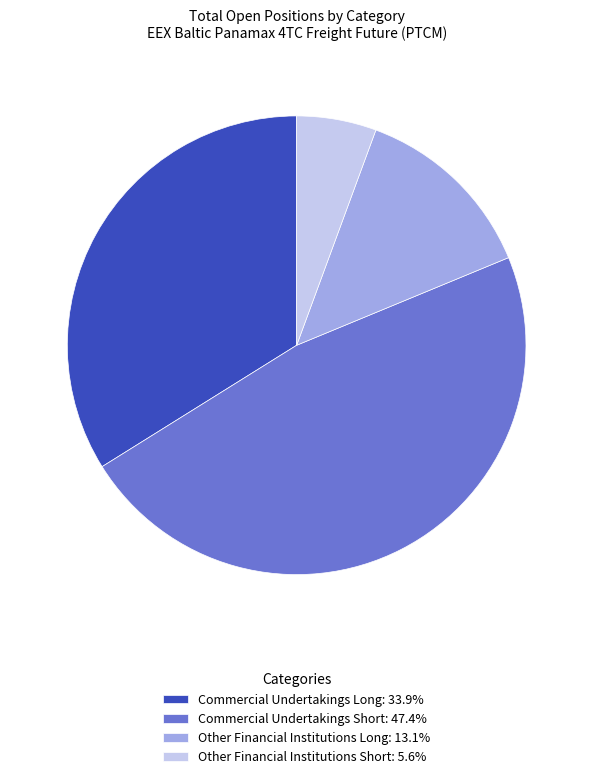

Count the number of slices in the pie.

4